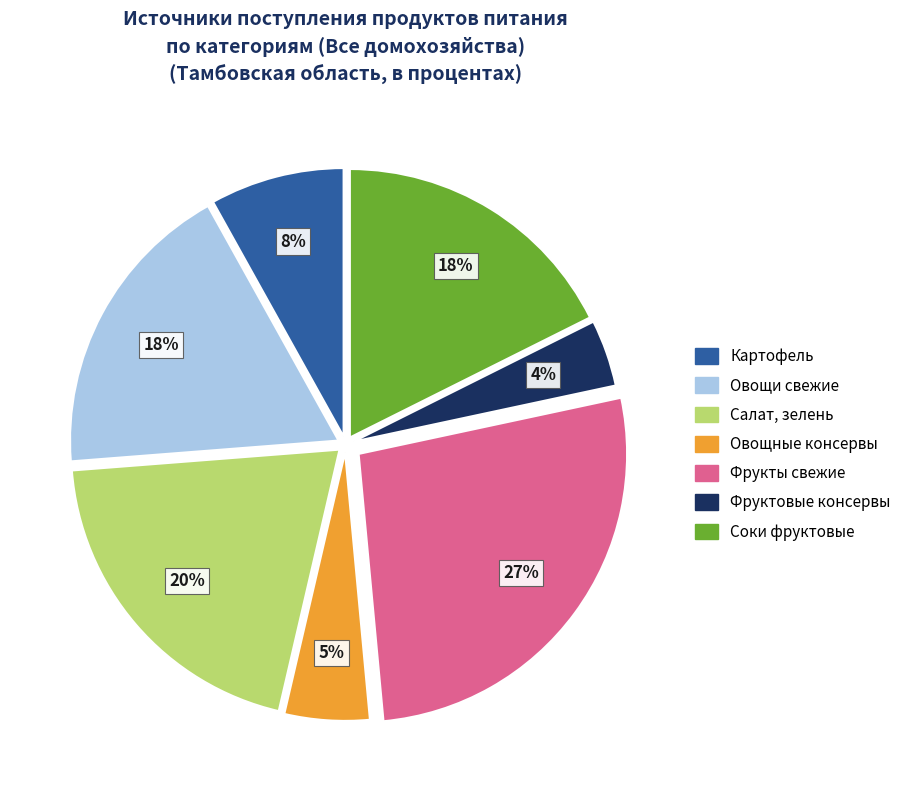

To the nearest percent, what percentage of the pie is Овощи свежие?

18%